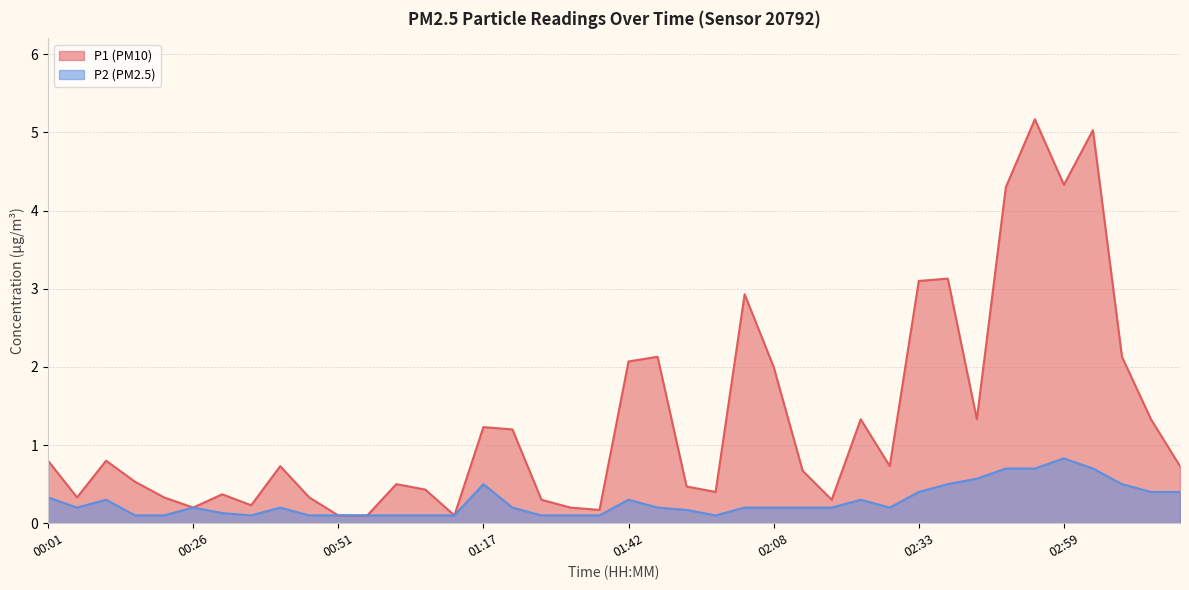

The P1 series shows 1.6 at 02:33. True or false?

False